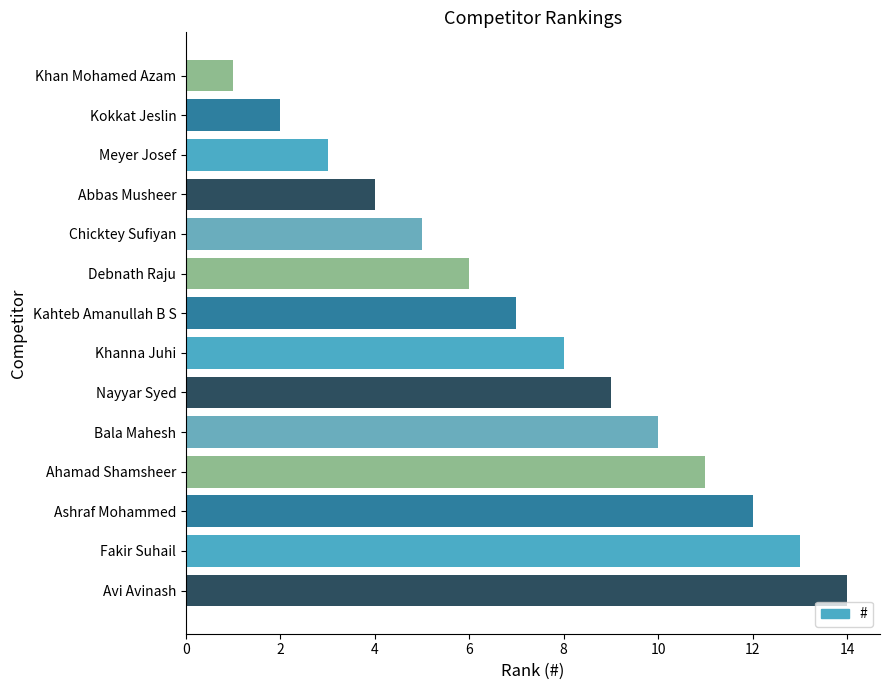

What is the label of the 1st bar from the bottom?

Avi Avinash